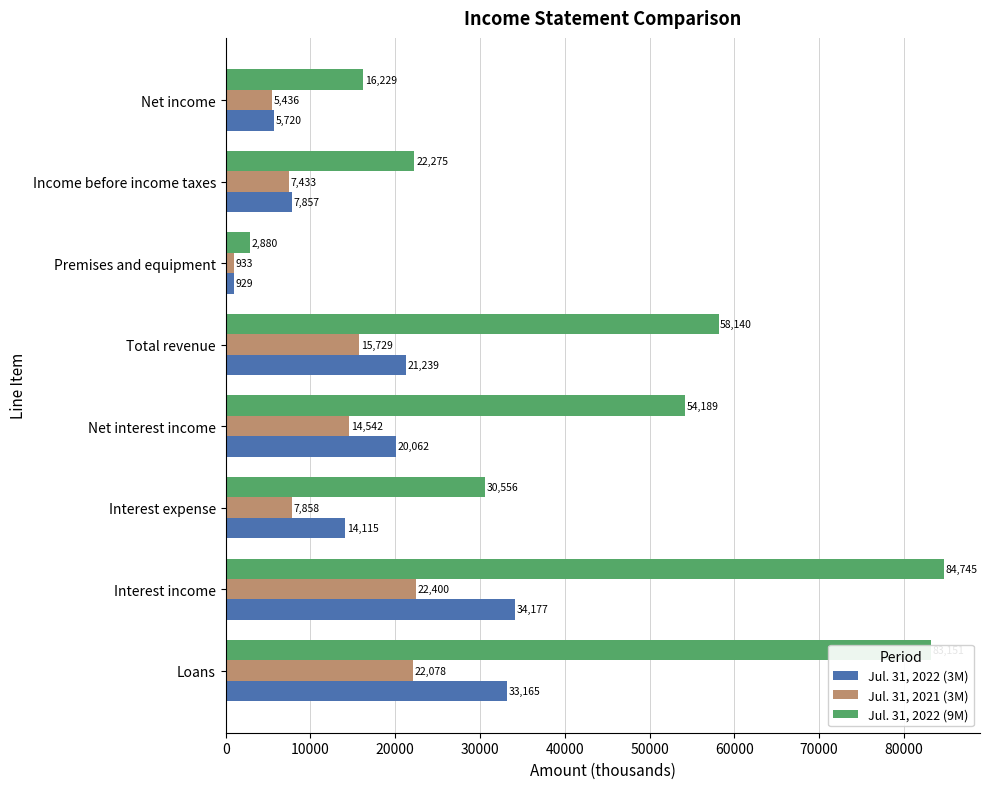

At how many categories does at least one series exceed 50153?

4